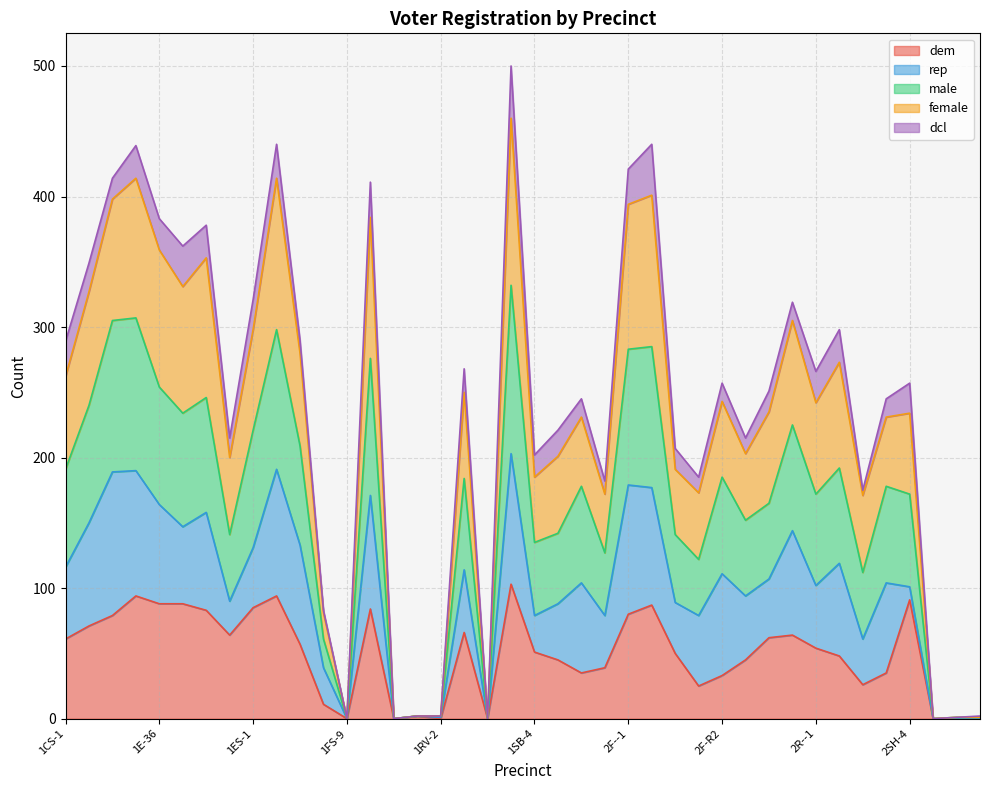

What is the spread (max minus min) of values at 2F-R2?

224